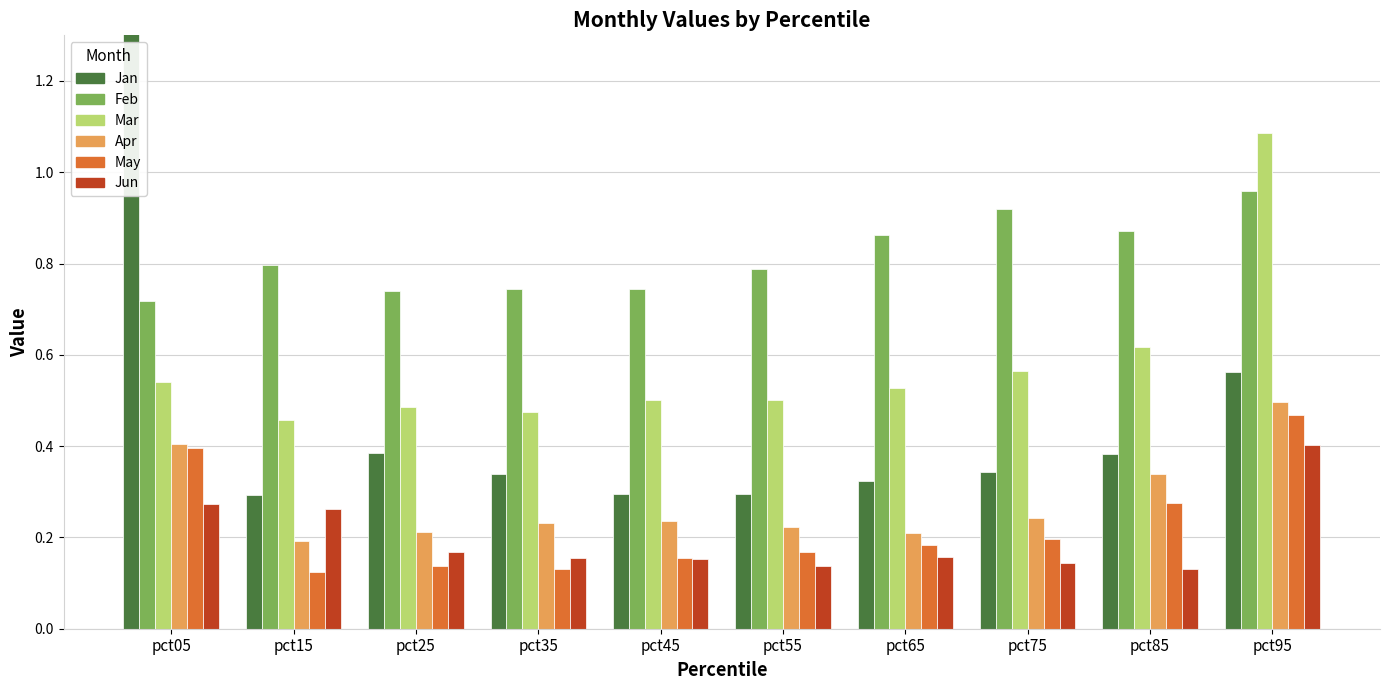

Is the value of Jun at pct15 greater than the value of Mar at pct65?

No